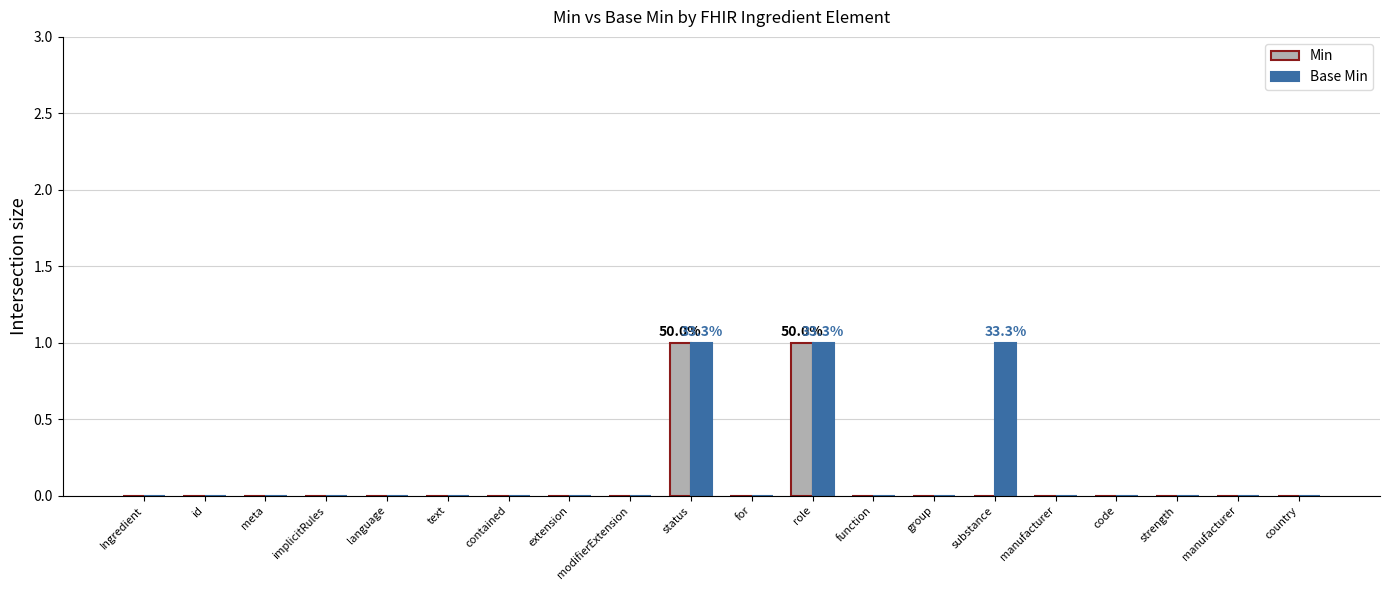

What are all the series names shown in the legend?

Min, Base Min